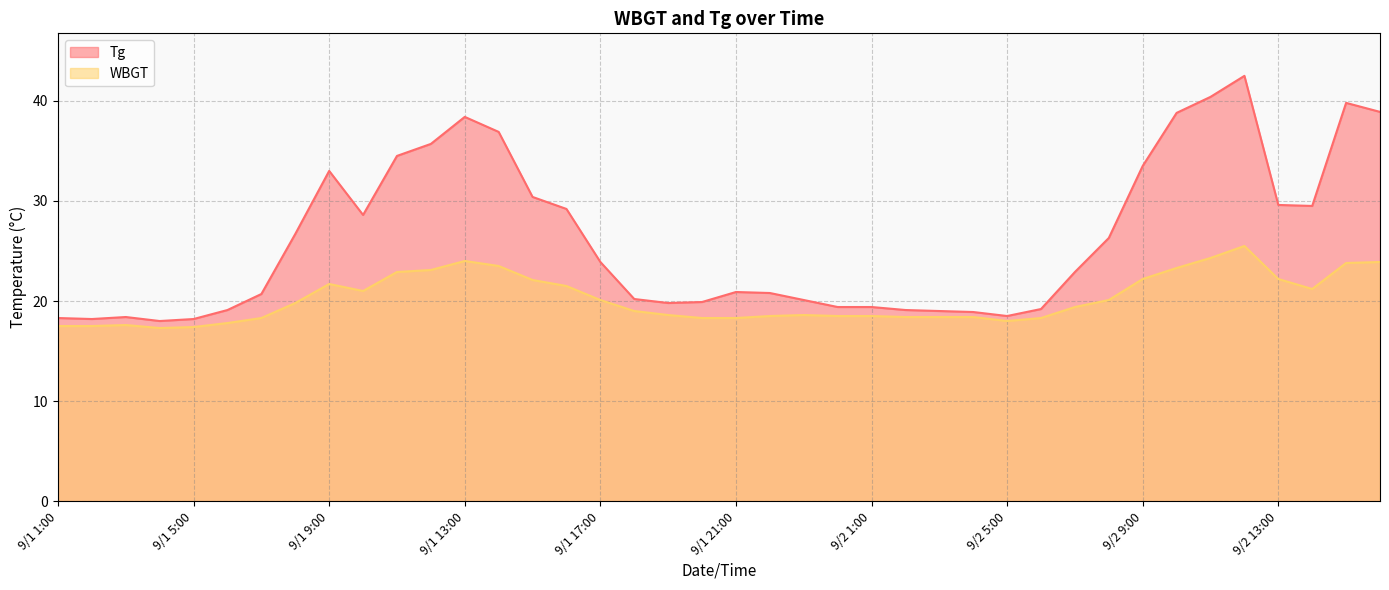

How many lines are shown in the chart?

2